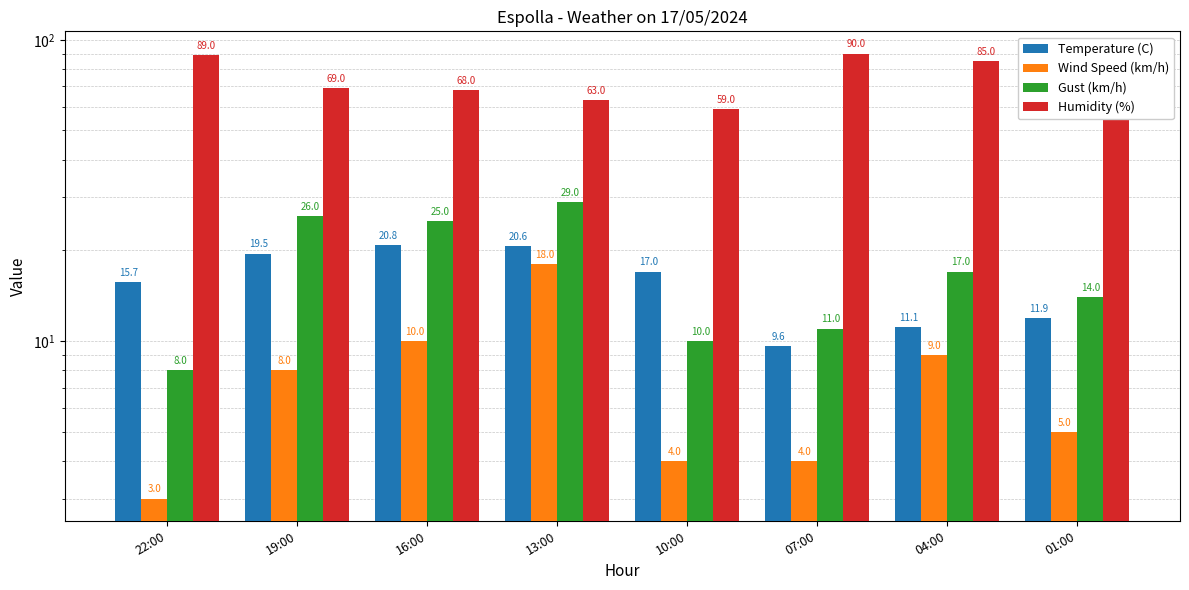

Are the bars grouped side by side (vs. stacked)?

Yes